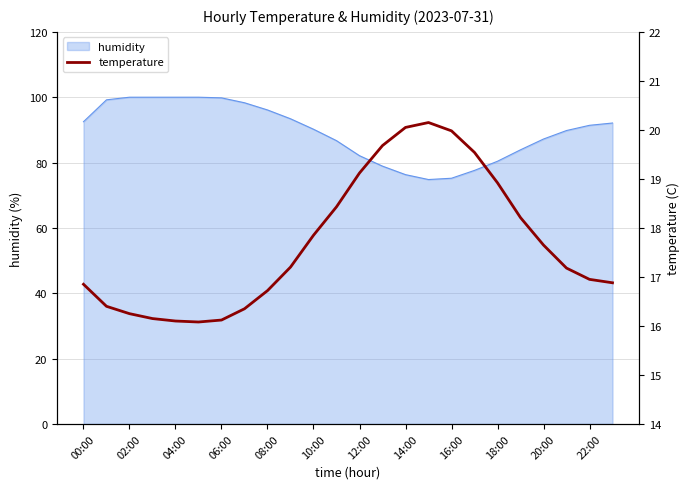

What is the value of the 7th point from the left?

16.1